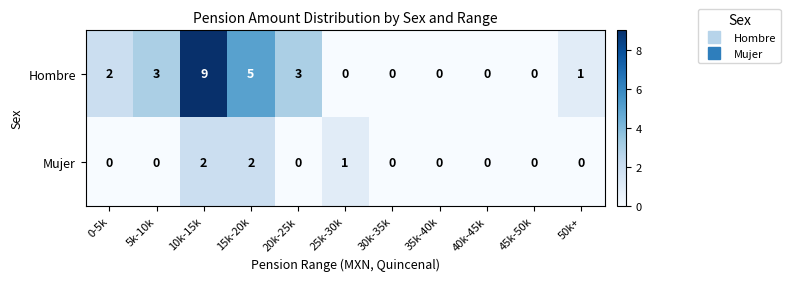

Reading left to right, extract all data points from this chart.

Hombre: 0-5k=2	5k-10k=3	10k-15k=9	15k-20k=5	20k-25k=3	25k-30k=0	30k-35k=0	35k-40k=0	40k-45k=0	45k-50k=0	50k+=1
Mujer: 0-5k=0	5k-10k=0	10k-15k=2	15k-20k=2	20k-25k=0	25k-30k=1	30k-35k=0	35k-40k=0	40k-45k=0	45k-50k=0	50k+=0